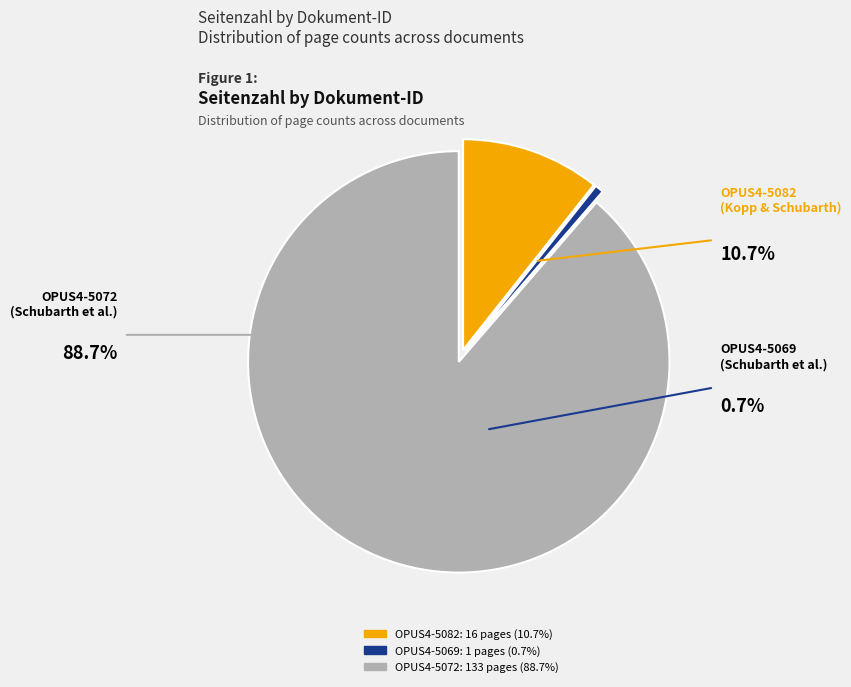

How many slices are in this pie chart?

3